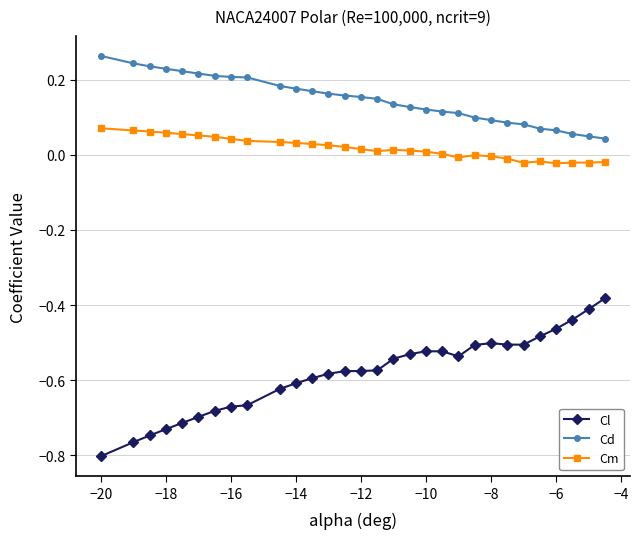

Which series has the largest range (max minus min)?

Cl